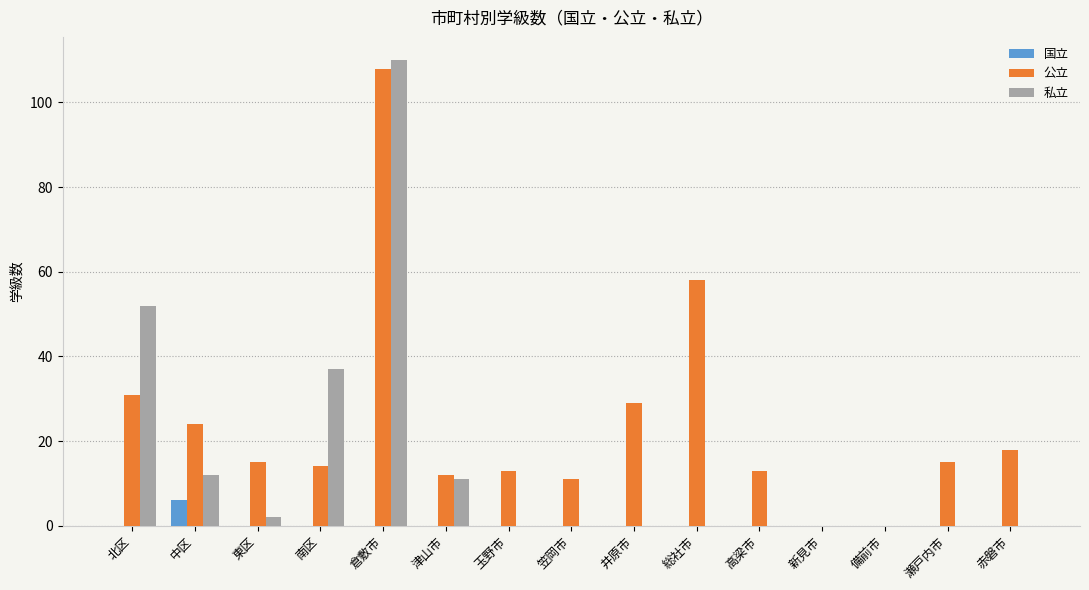

Which category has the highest value in the 公立 series?

倉敷市